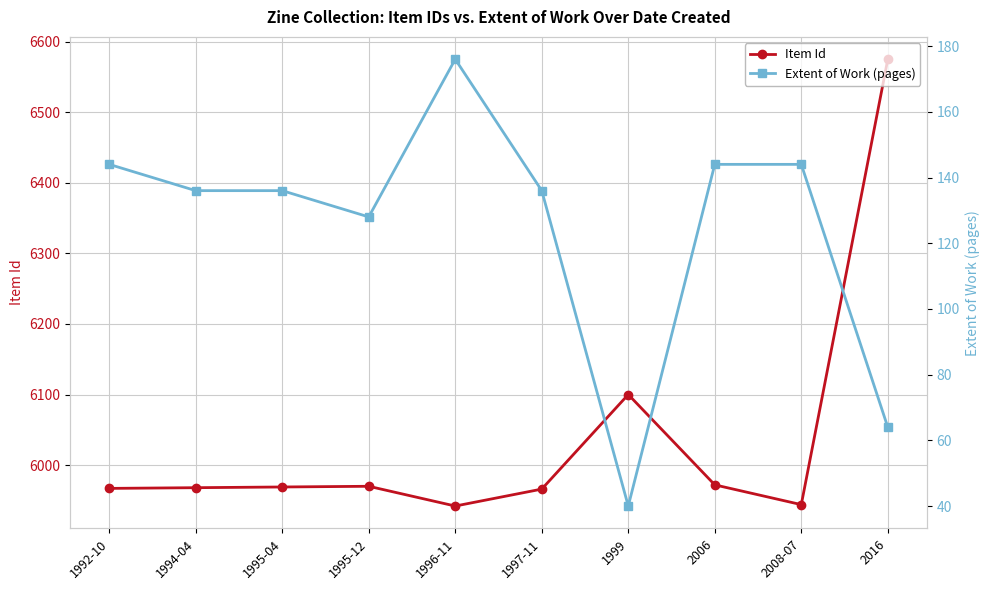

What is the sum of the Extent of Work (pages) values at 1999 and 1994-04?

176